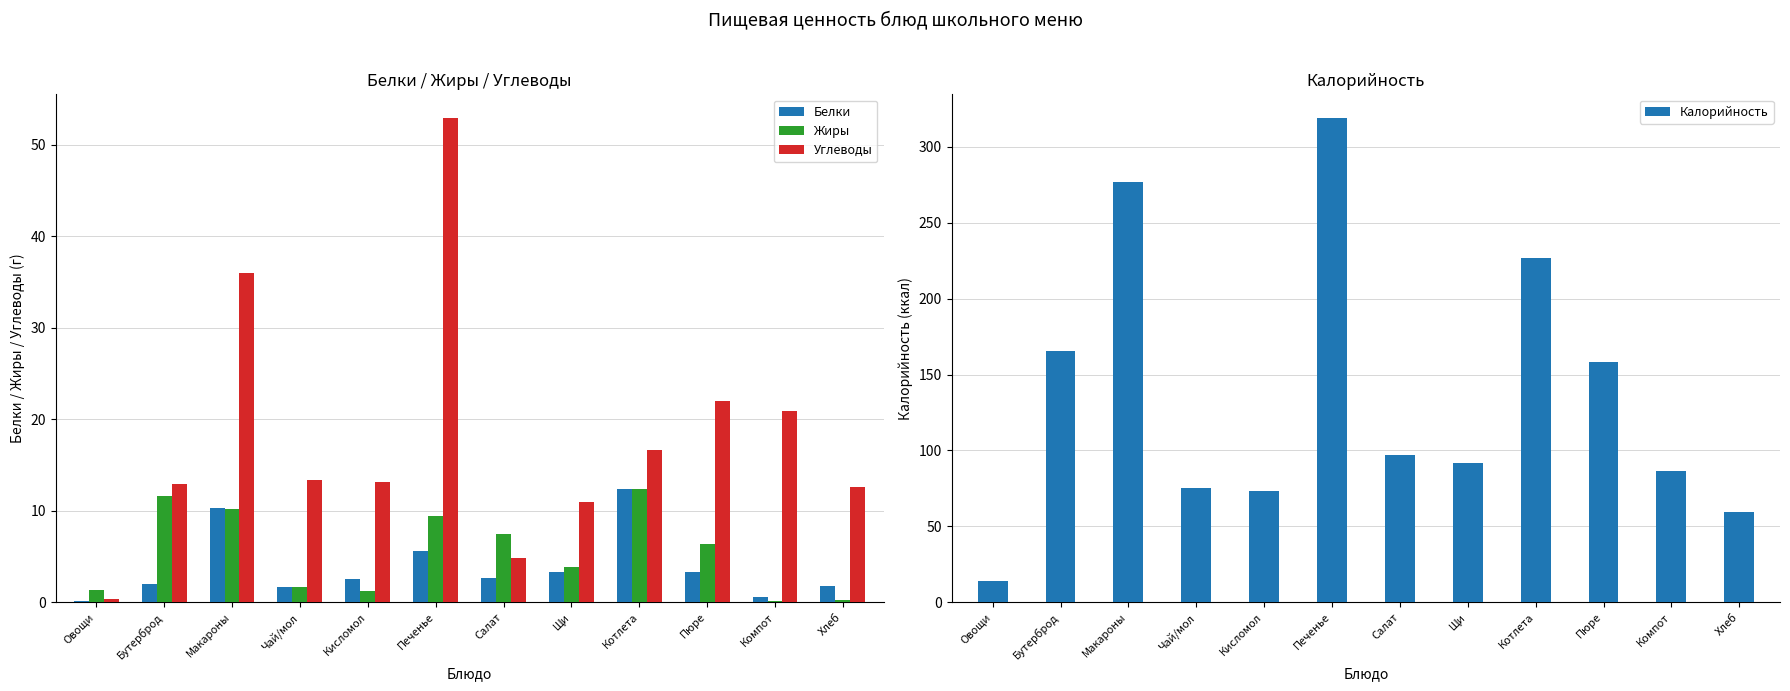

How many bars are there in total?

48